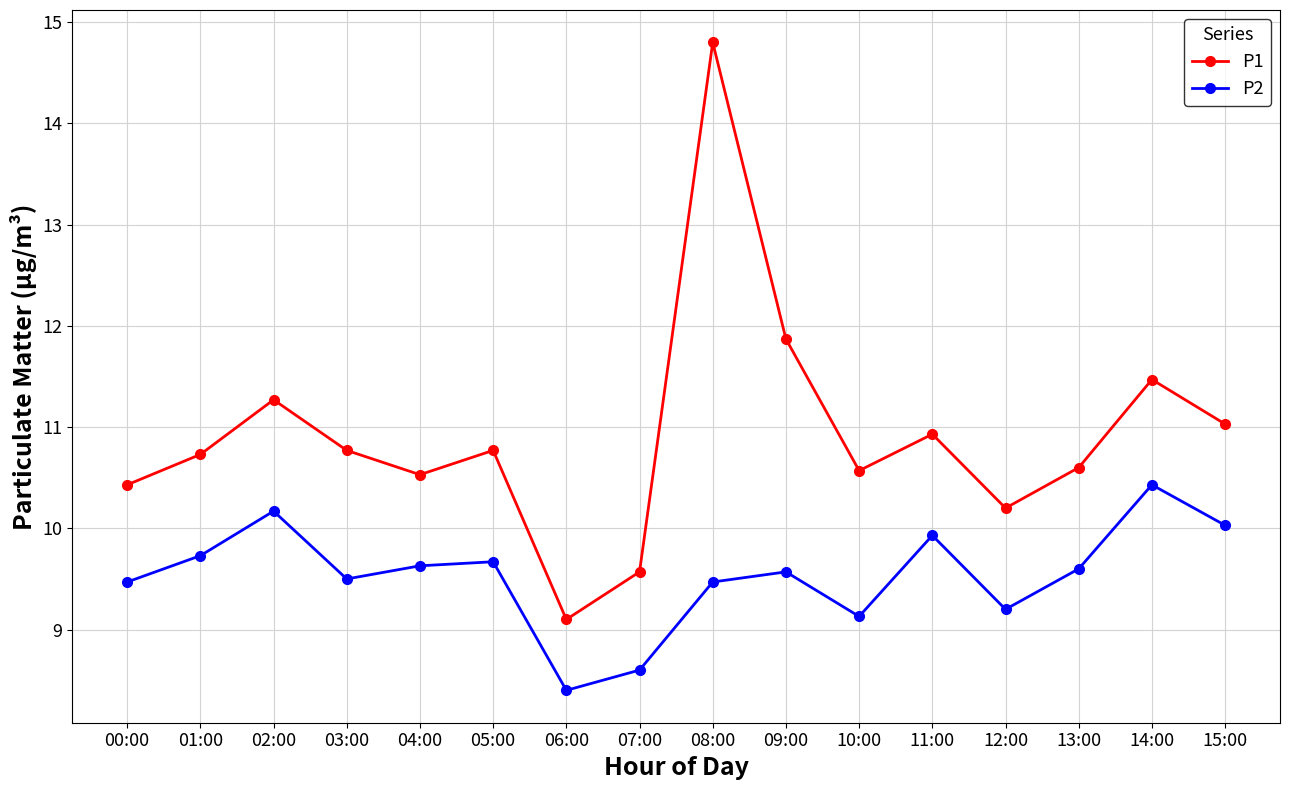

At which label is P2 closest to 9?

10:00